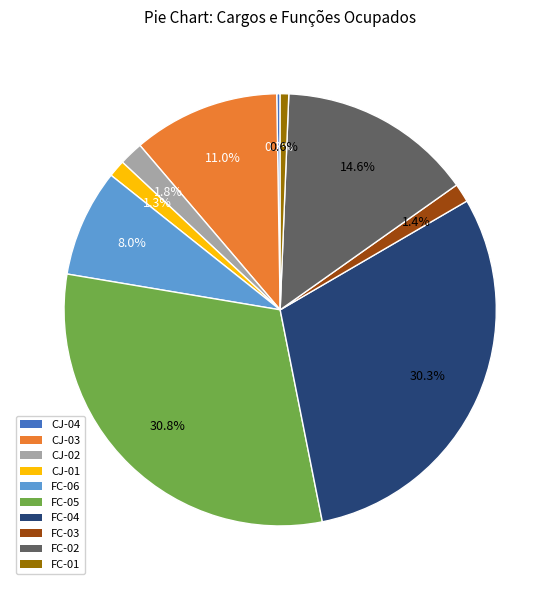

Do FC-06 and FC-03 together represent more than half of the pie?

No